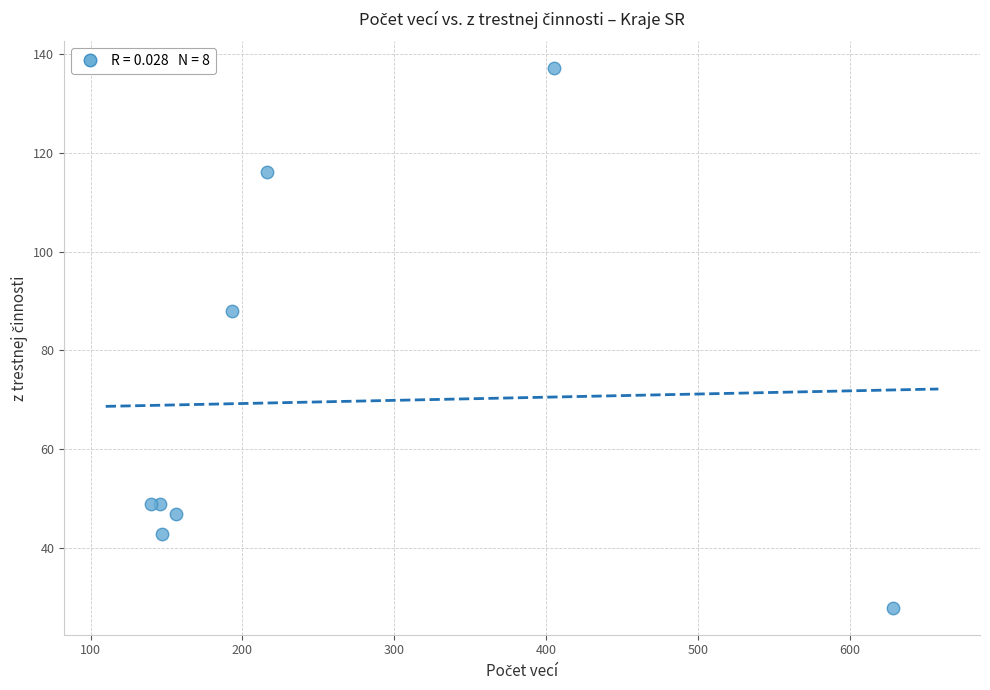

What Y value in the scatter plot is closest to 82?

88